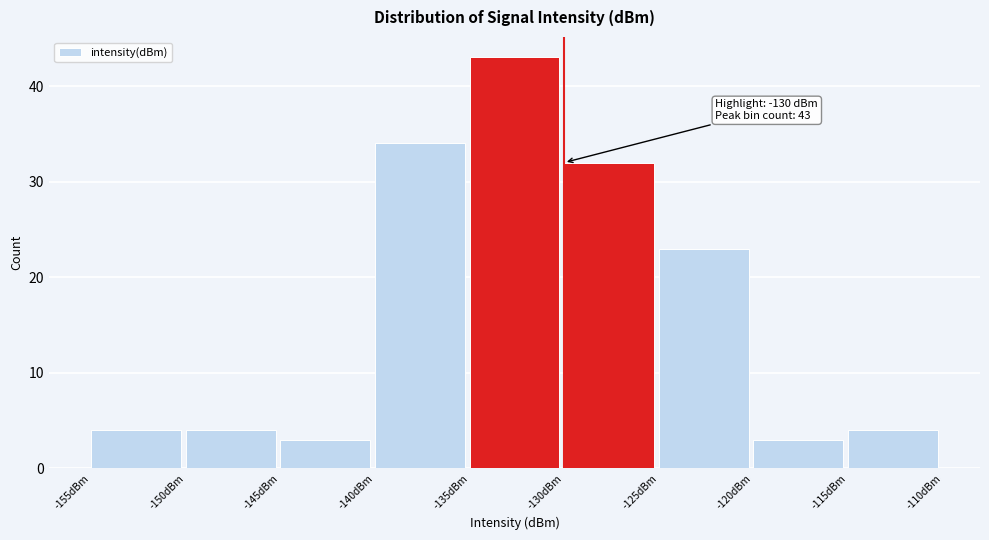

Over which range of the x-axis is the bar tallest?

-135 to -130